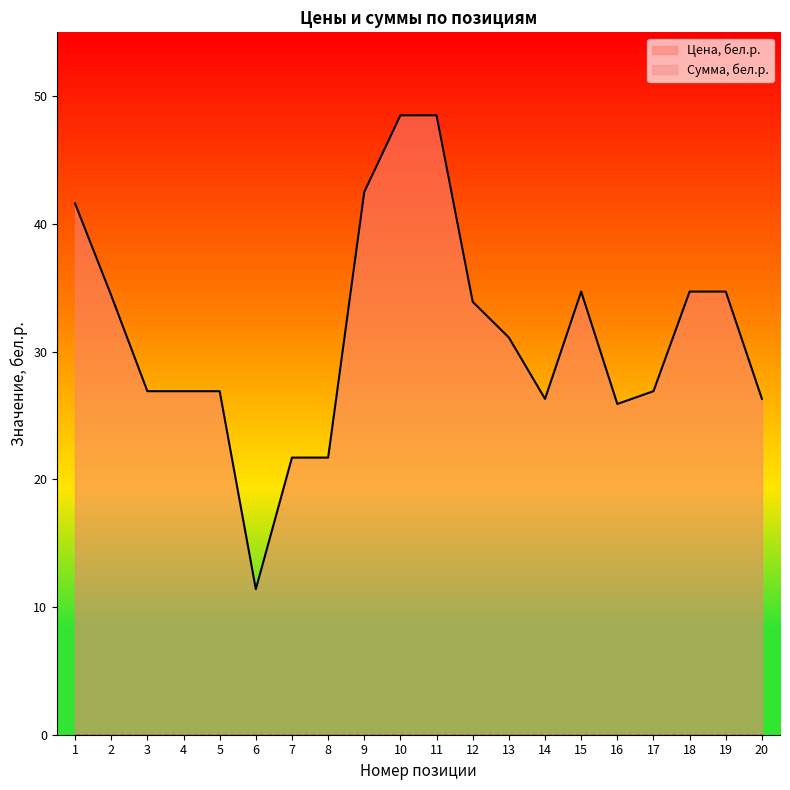

True or false: there are more than 2 points higher than both neighbors.

False